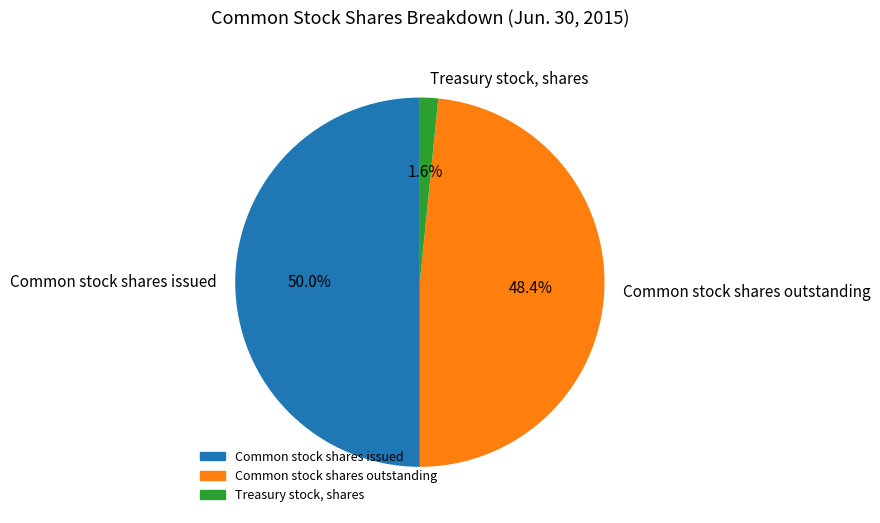

How many slices are in this pie chart?

3